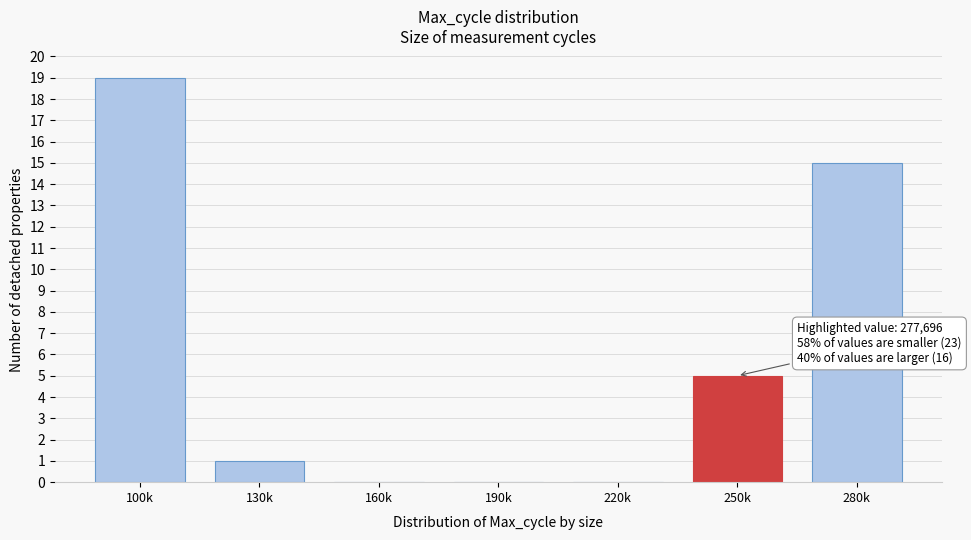

Reading left to right, what are all the values shown in this chart?

100k=19	130k=1	160k=0	190k=0	220k=0	250k=5	280k=15